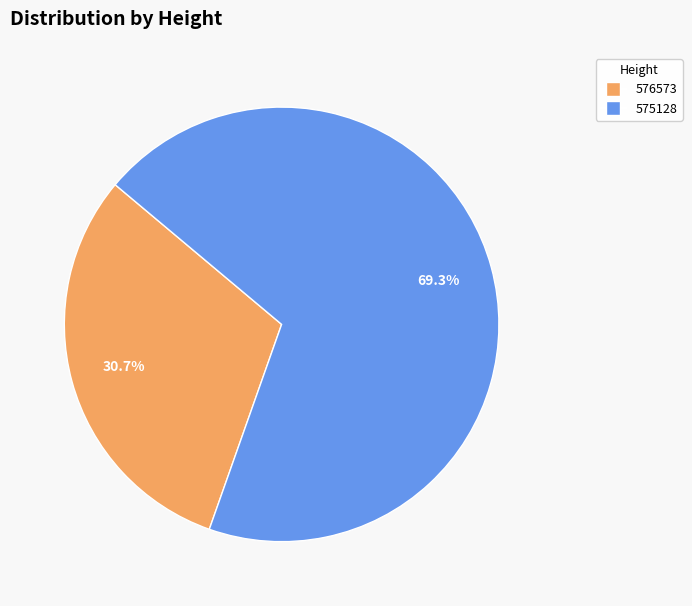

How many slices are in this pie chart?

2